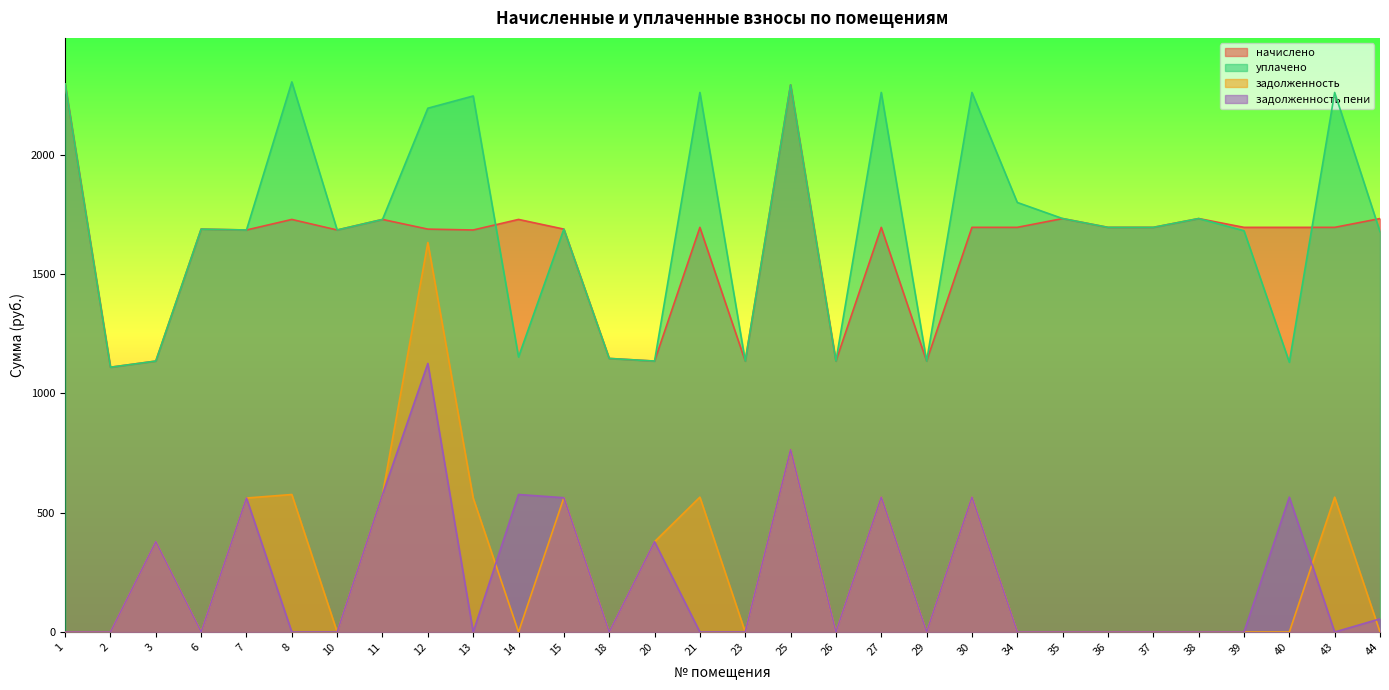

In задолженность пени, how many points are higher than both neighbors (excluding endpoints)?

9